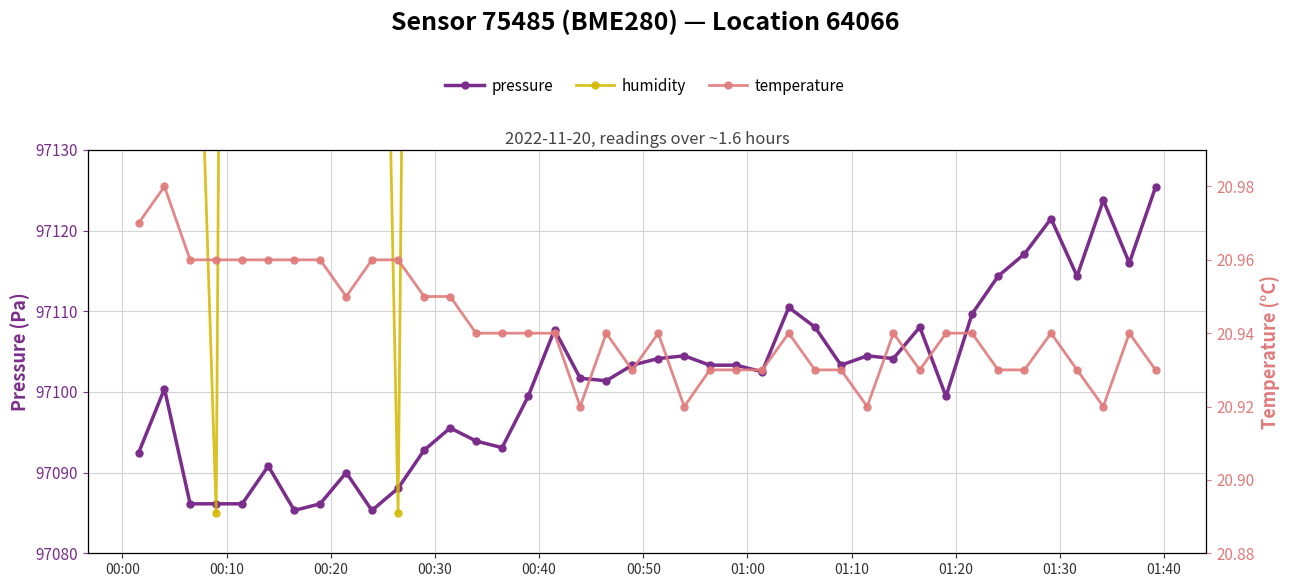

What is the value of the pressure point at the 20th from the left?

97103.3